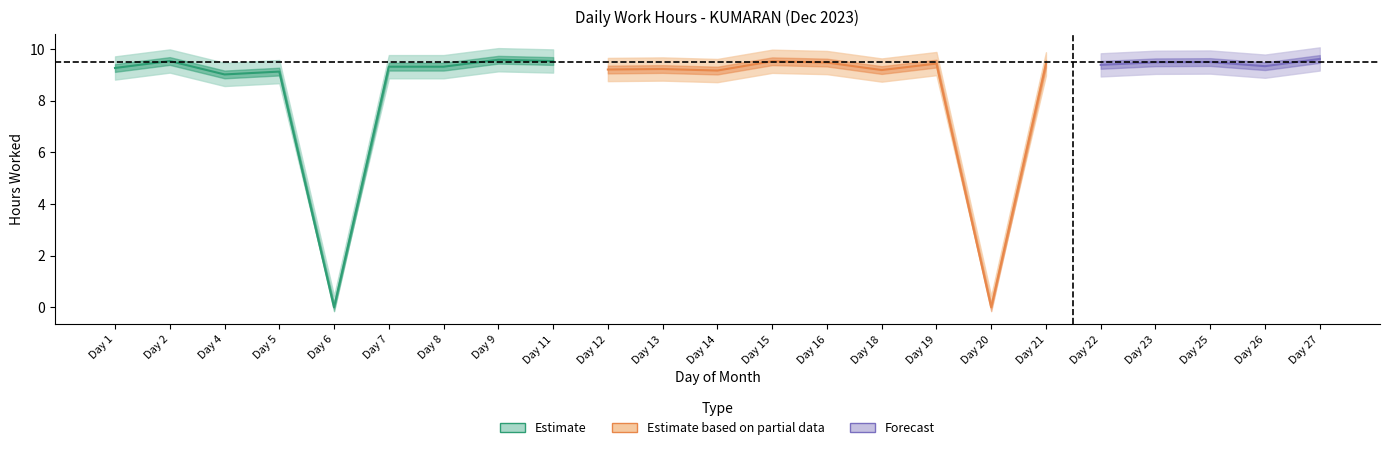

At which category is the sum across all series the highest?

27